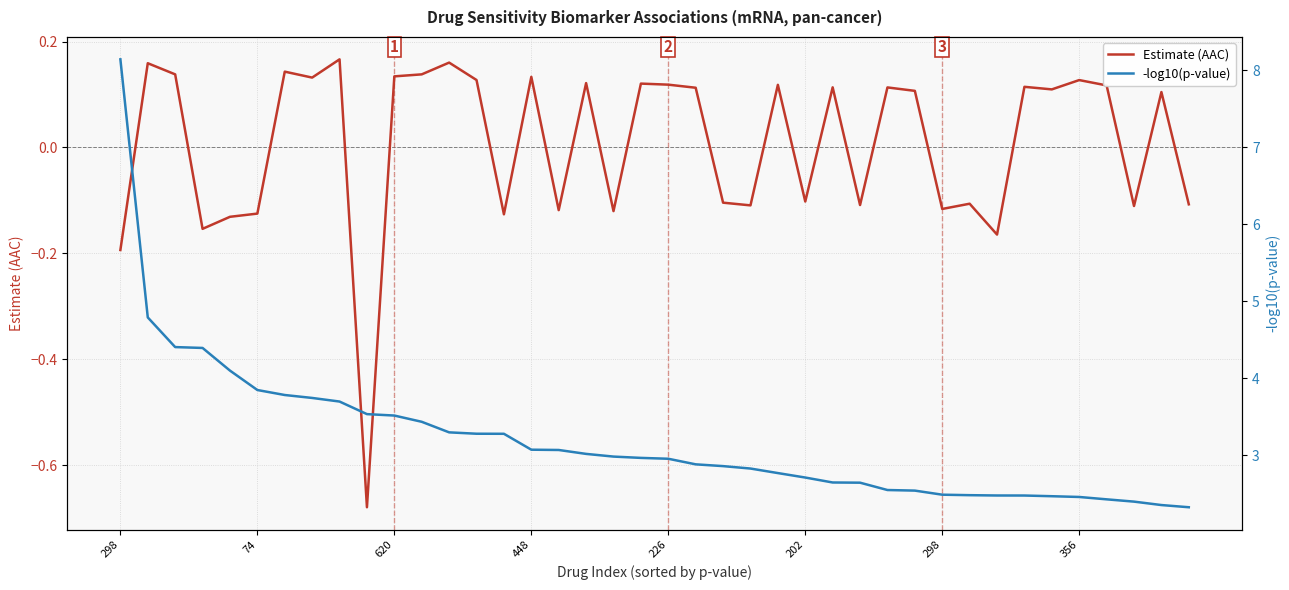

List the series in order of their overall mean, highest first.

-log10(p-value), Estimate (AAC)